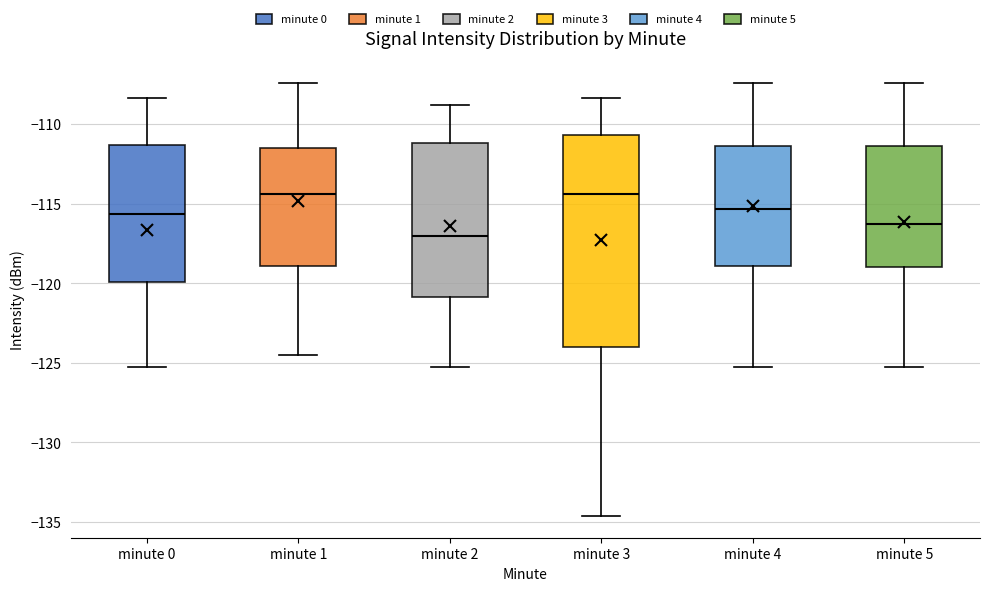

Which box is the tallest, from its lower edge to its upper edge?

minute 3